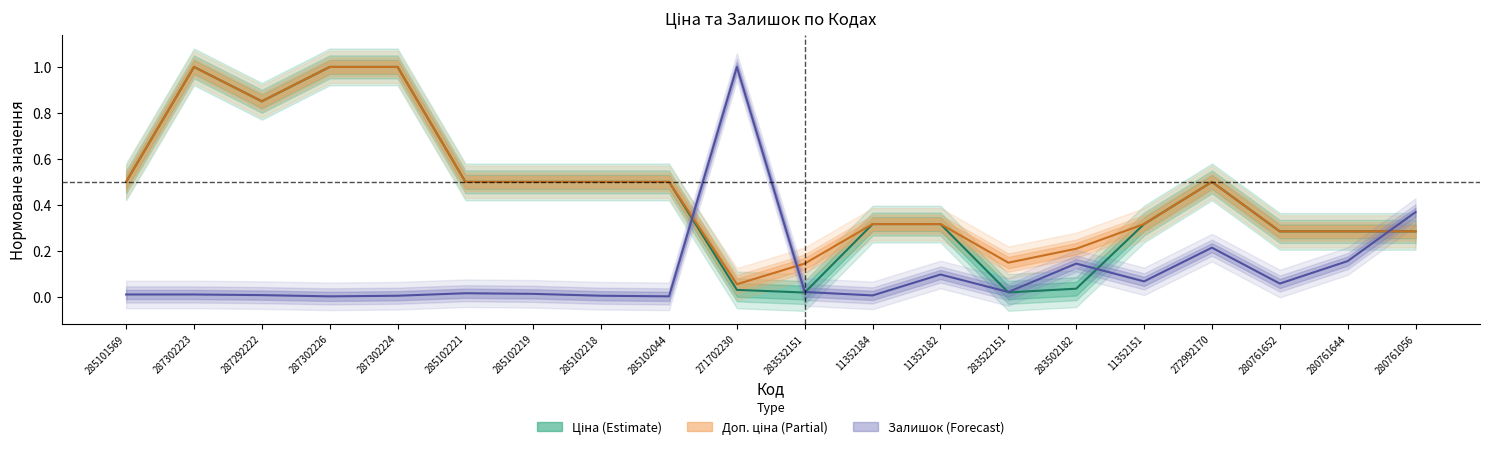

Is it true that Доп. ціна equals 0.2 at 283532151?

False